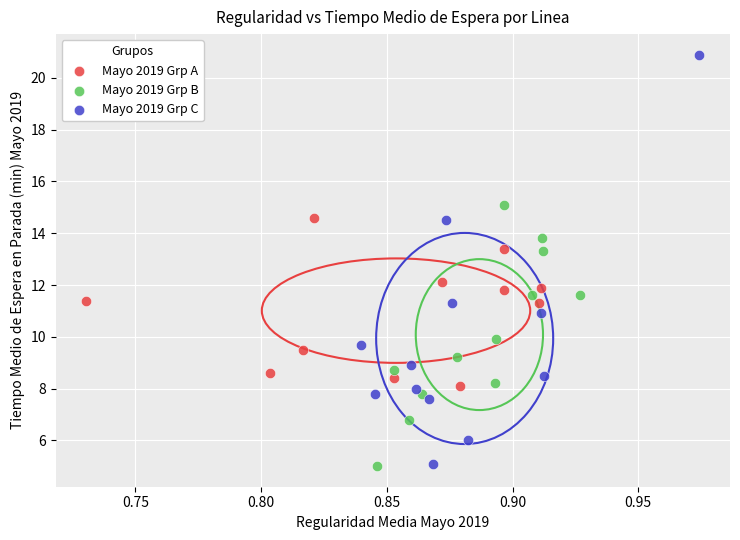

What are all the series names shown in the legend?

Mayo 2019 Grp A, Mayo 2019 Grp B, Mayo 2019 Grp C